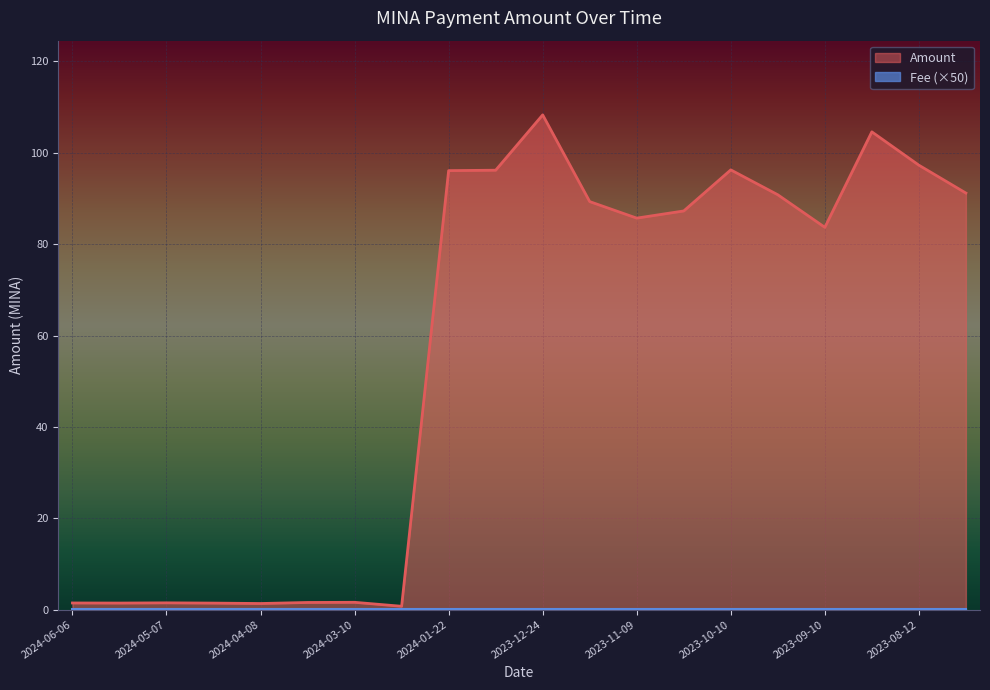

Where does the data first go above 87?

2024-01-22